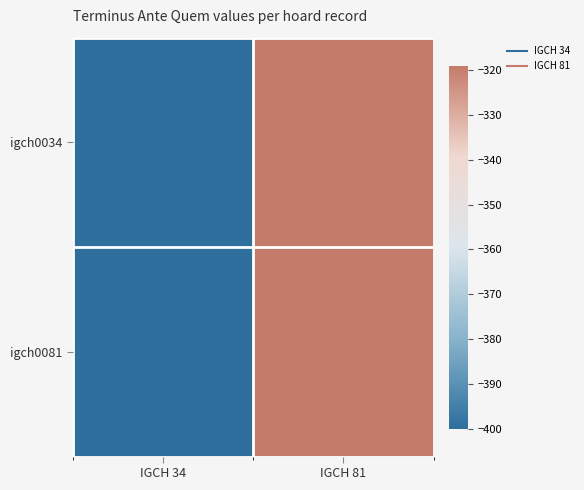

Count the number of categories in the chart.

2